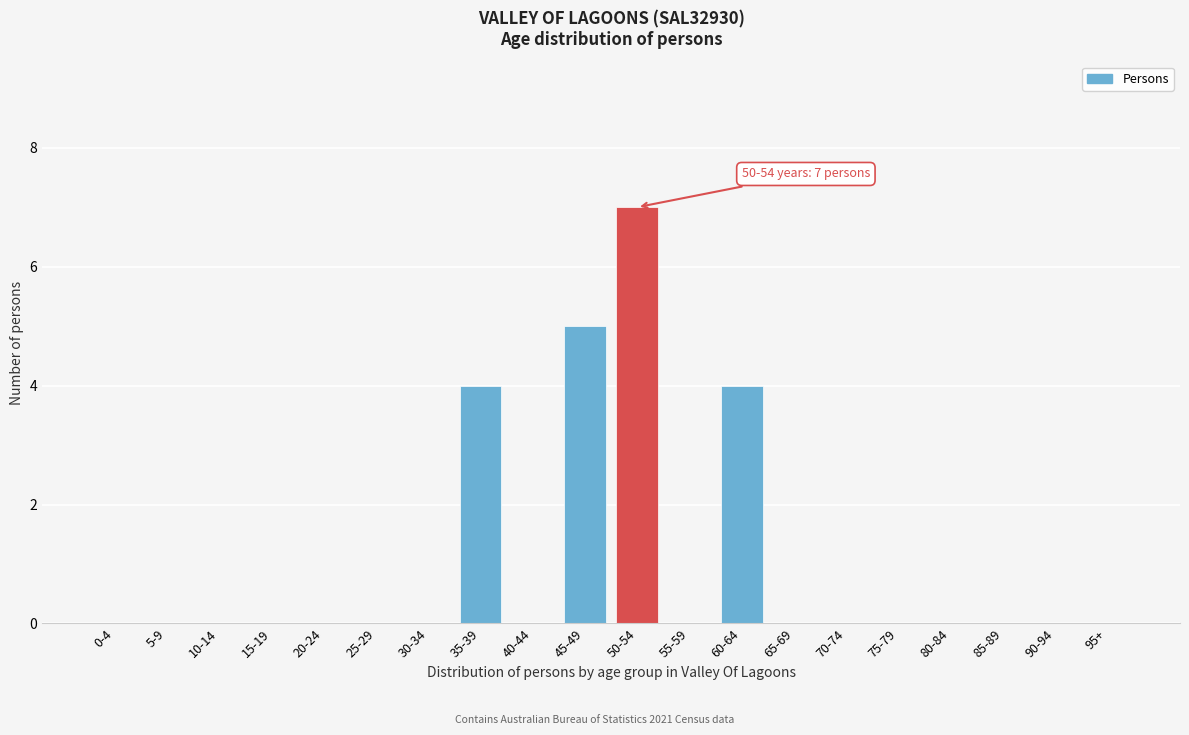

Reading left to right, extract all data points from this chart.

0-4=0	5-9=0	10-14=0	15-19=0	20-24=0	25-29=0	30-34=0	35-39=4	40-44=0	45-49=5	50-54=7	55-59=0	60-64=4	65-69=0	70-74=0	75-79=0	80-84=0	85-89=0	90-94=0	95+=0